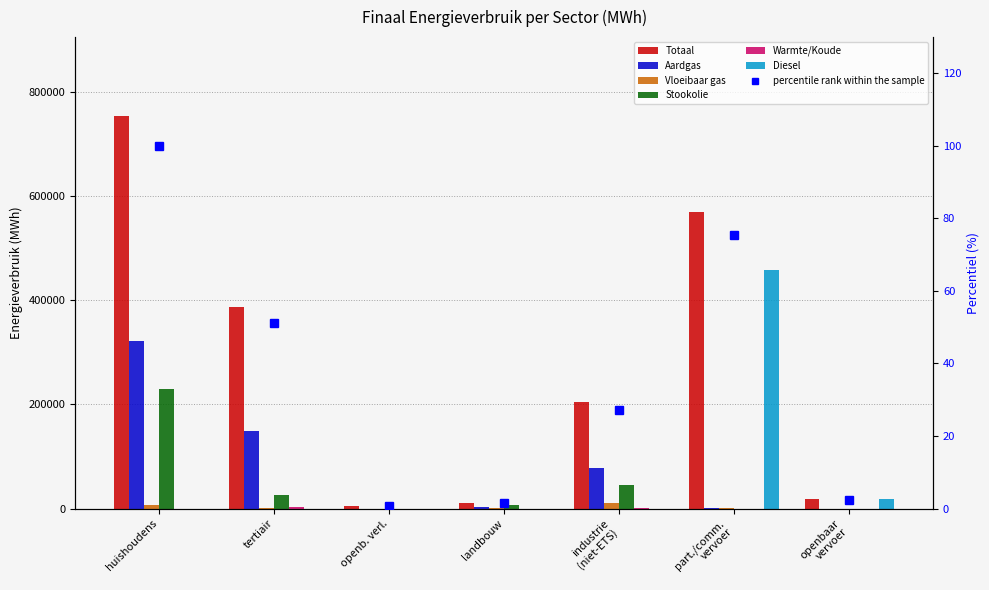

How many data points in Vloeibaar gas are above 1152?

4